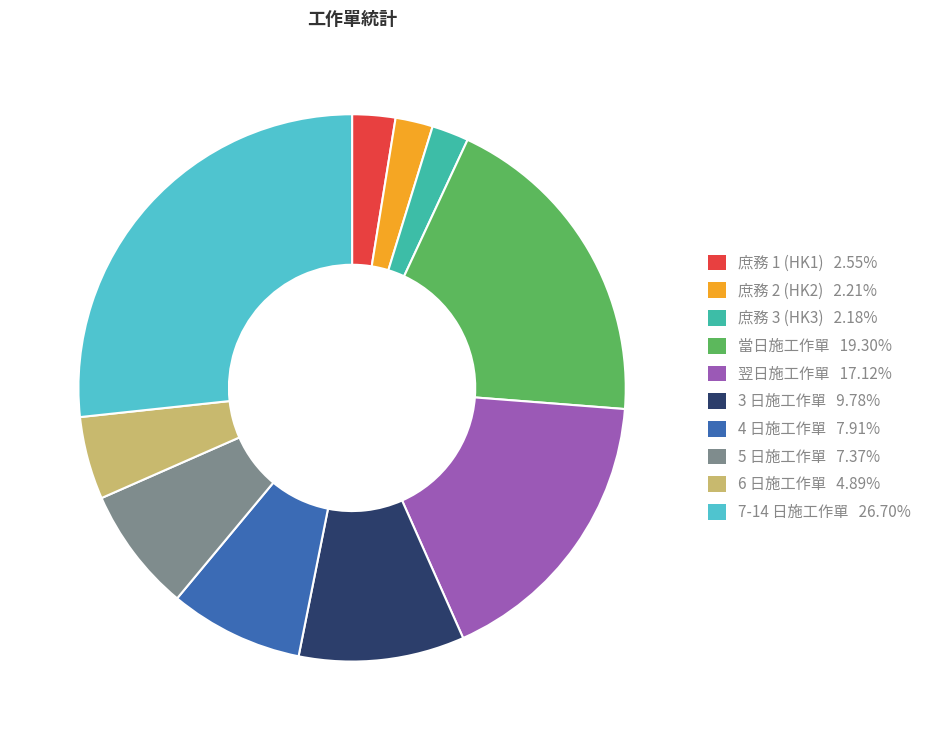

Do 當日施工作單 and 庶務 1 (HK1) together represent more than half of the pie?

No